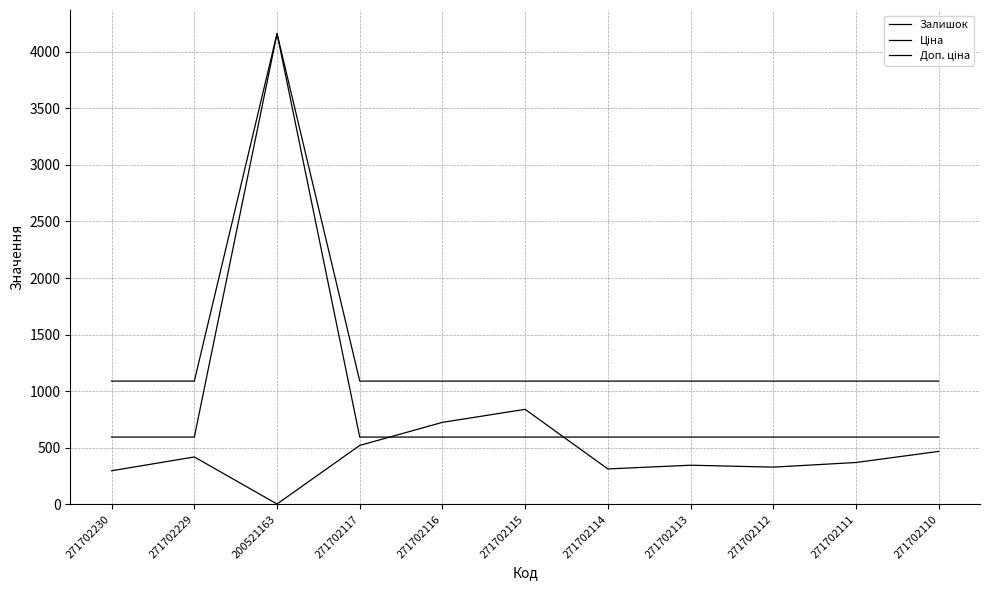

How many lines are shown in the chart?

3